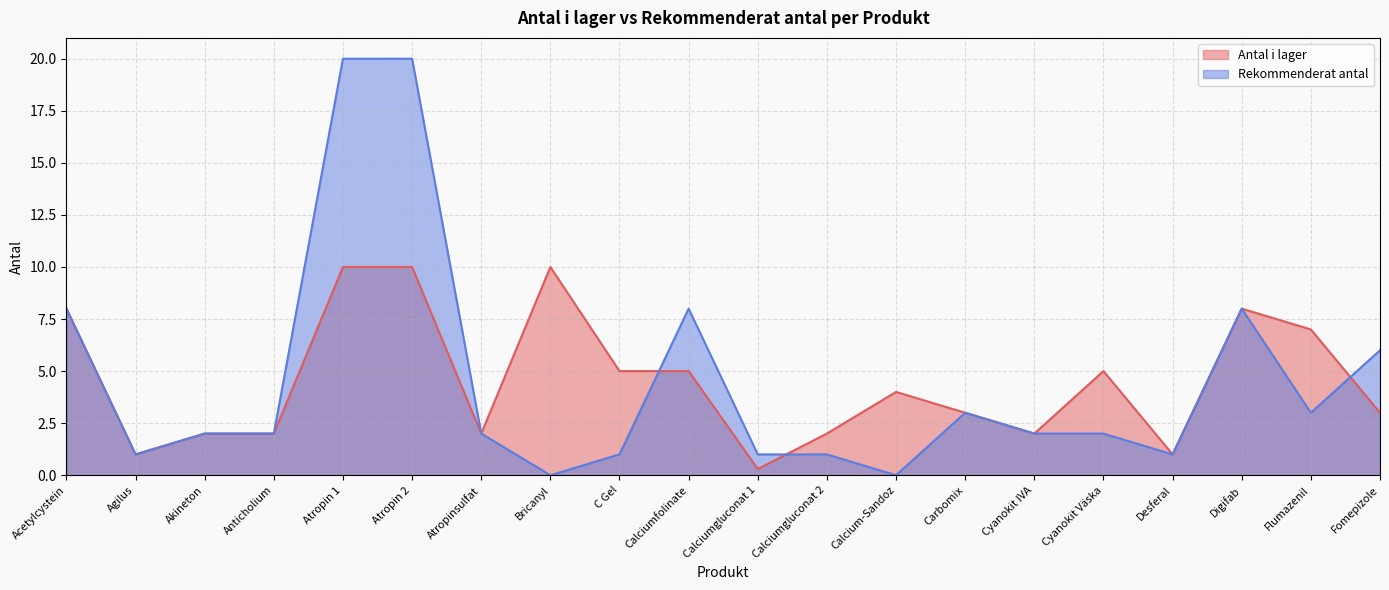

Where does the Rekommenderat antal series first go above 2?

Acetylcystein